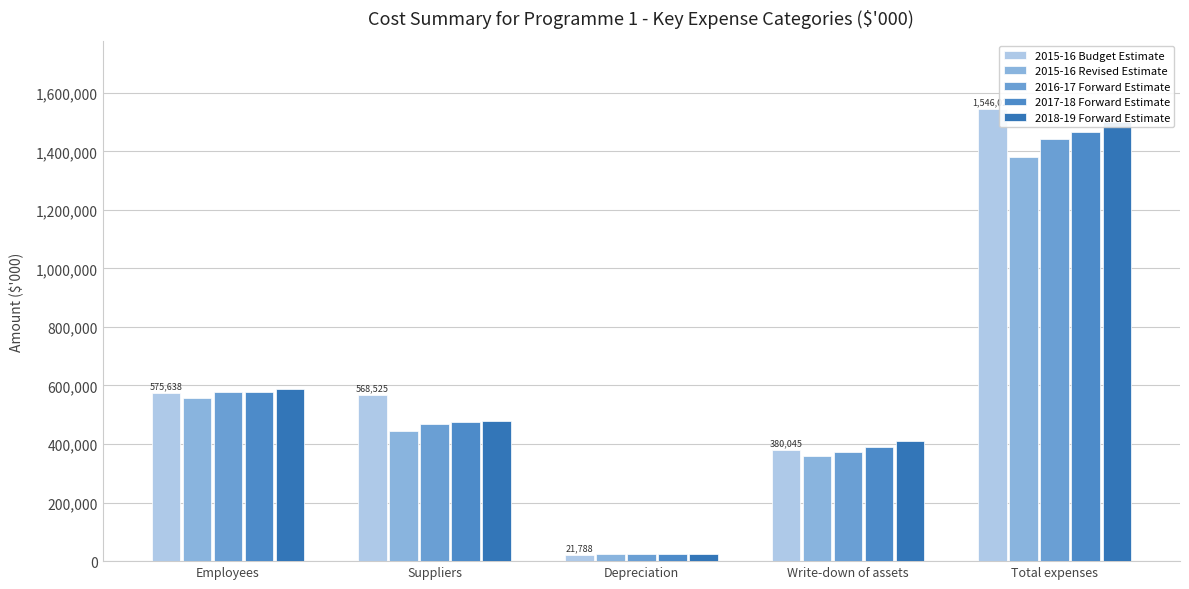

What is the lowest value of the 2015-16 Budget Estimate series?

21788